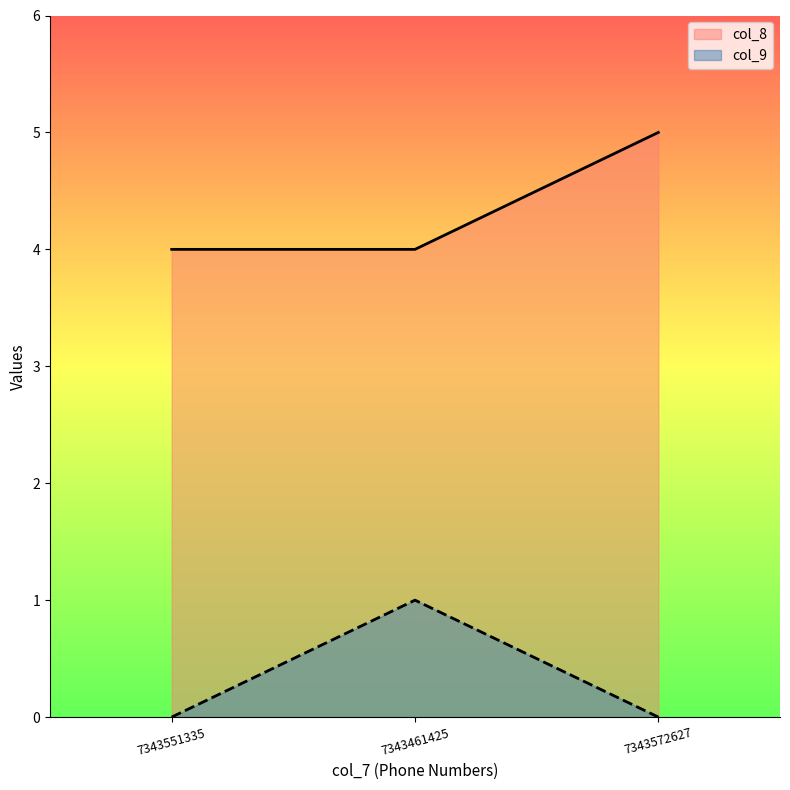

List the series in order of their overall mean, highest first.

col_8, col_9